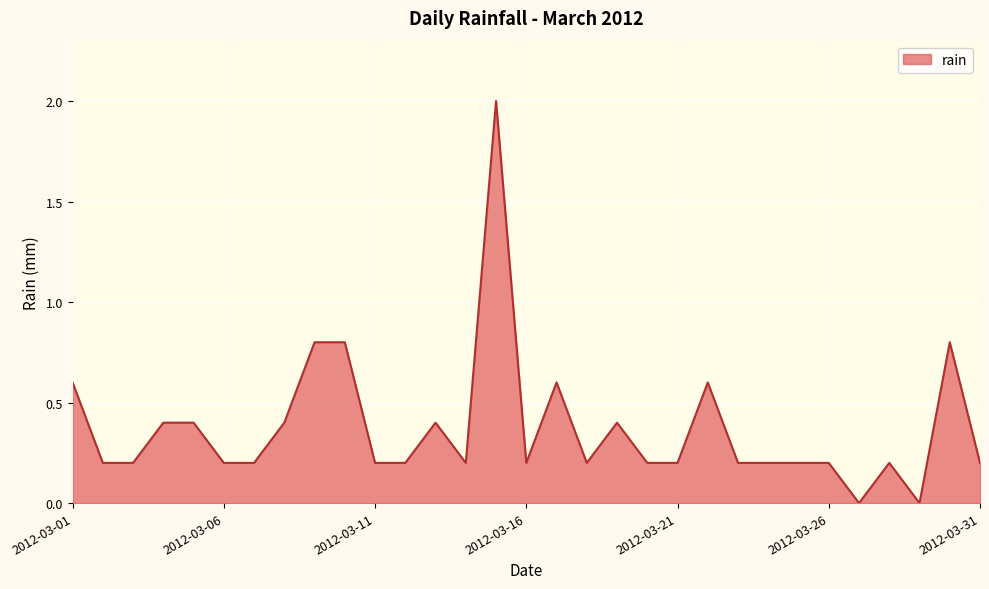

What is the difference between the maximum and minimum values?

2.0